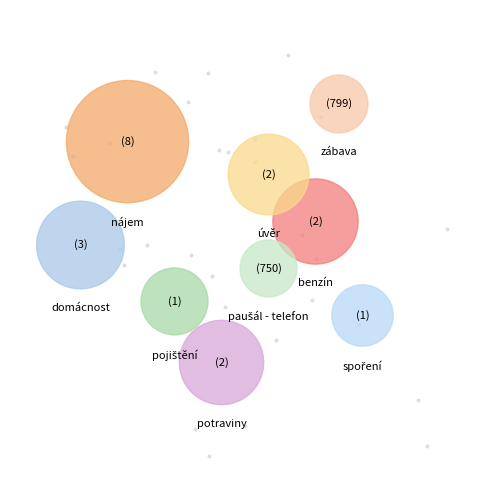

How many slices are in this pie chart?

9